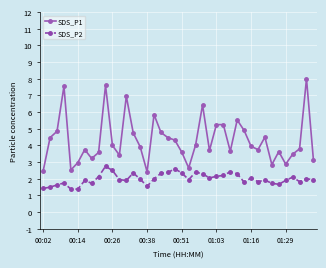

What are all the series names shown in the legend?

SDS_P1, SDS_P2